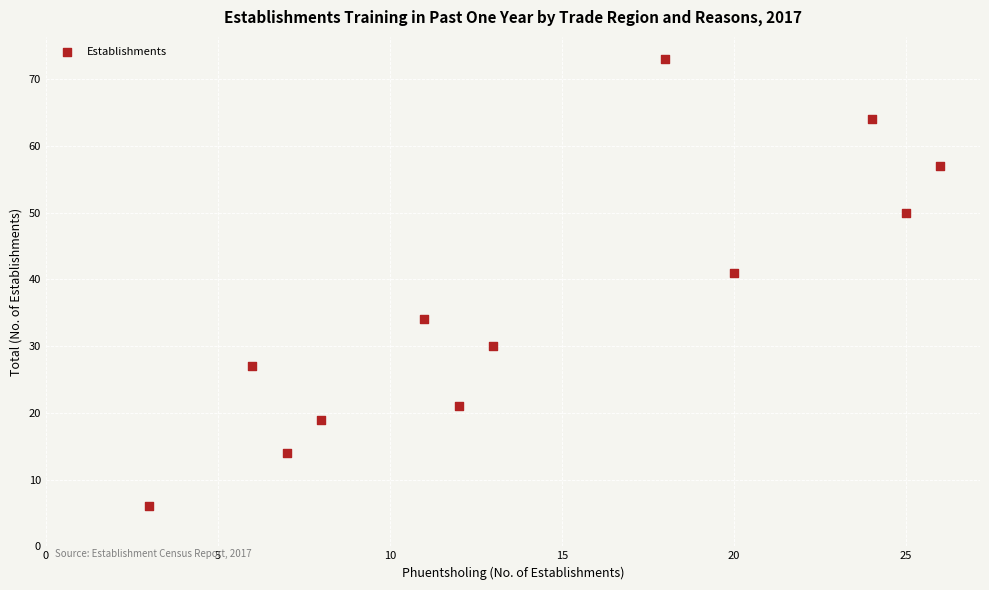

What is the average X value?

14